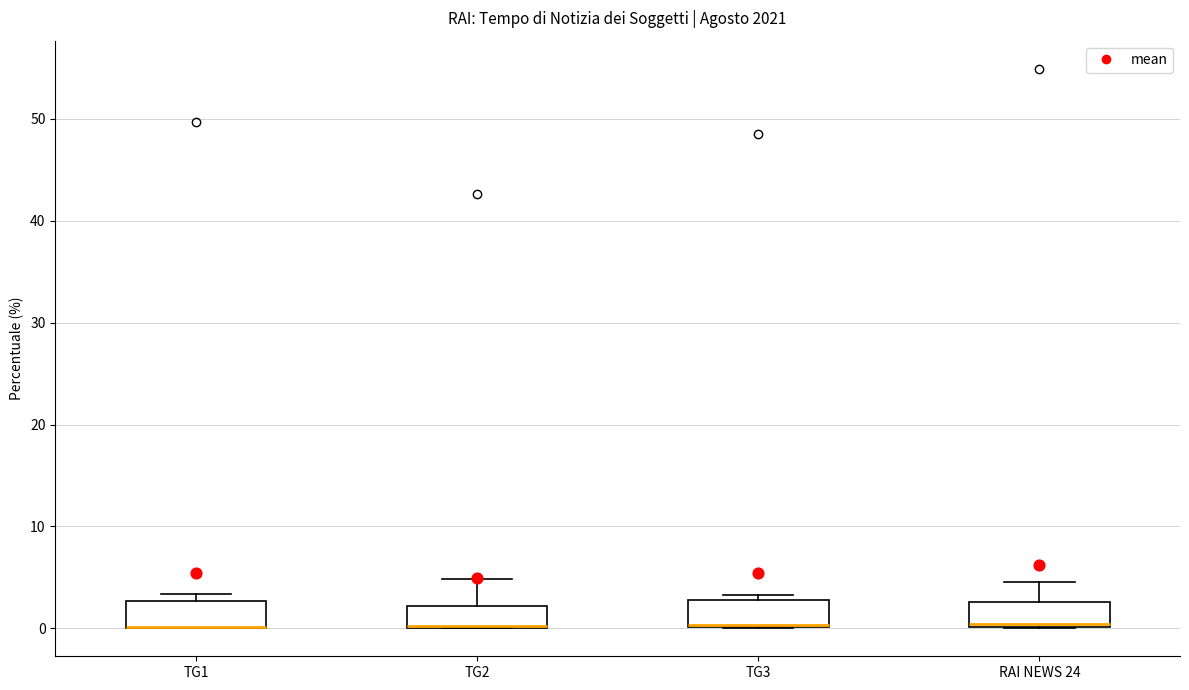

Reading left to right, read every box against the y-axis: the position of its median line, the range the box covers, and the ends of its whiskers. The values are not printed on the chart, so give them approximately, as read against the axis.

TG1: median 0 (drawn on the box's lower edge), box 0 to 3, whiskers 0 to 3 (just above the box's upper edge)
TG2: median 0 (drawn on the box's lower edge), box 0 to 2, whiskers 0 to 5
TG3: median 0 (drawn on the box's lower edge), box 0 to 3, whiskers 0 to 3 (just above the box's upper edge)
RAI NEWS 24: median 0 (just above the box's lower edge), box 0 to 3, whiskers 0 to 5